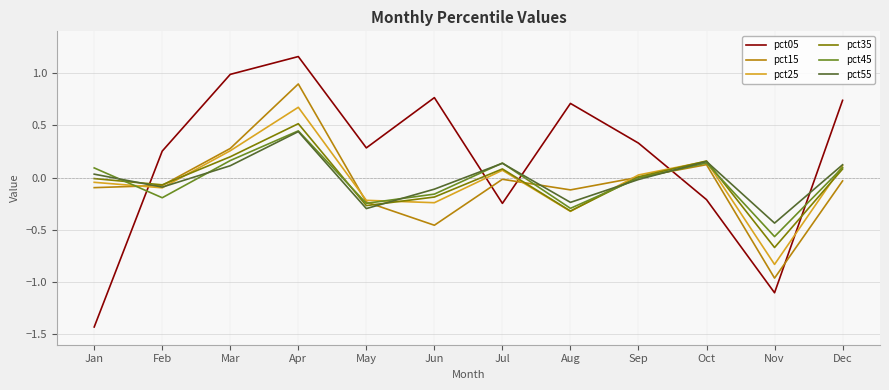

Which series changed the most between Mar and Jun?

pct15